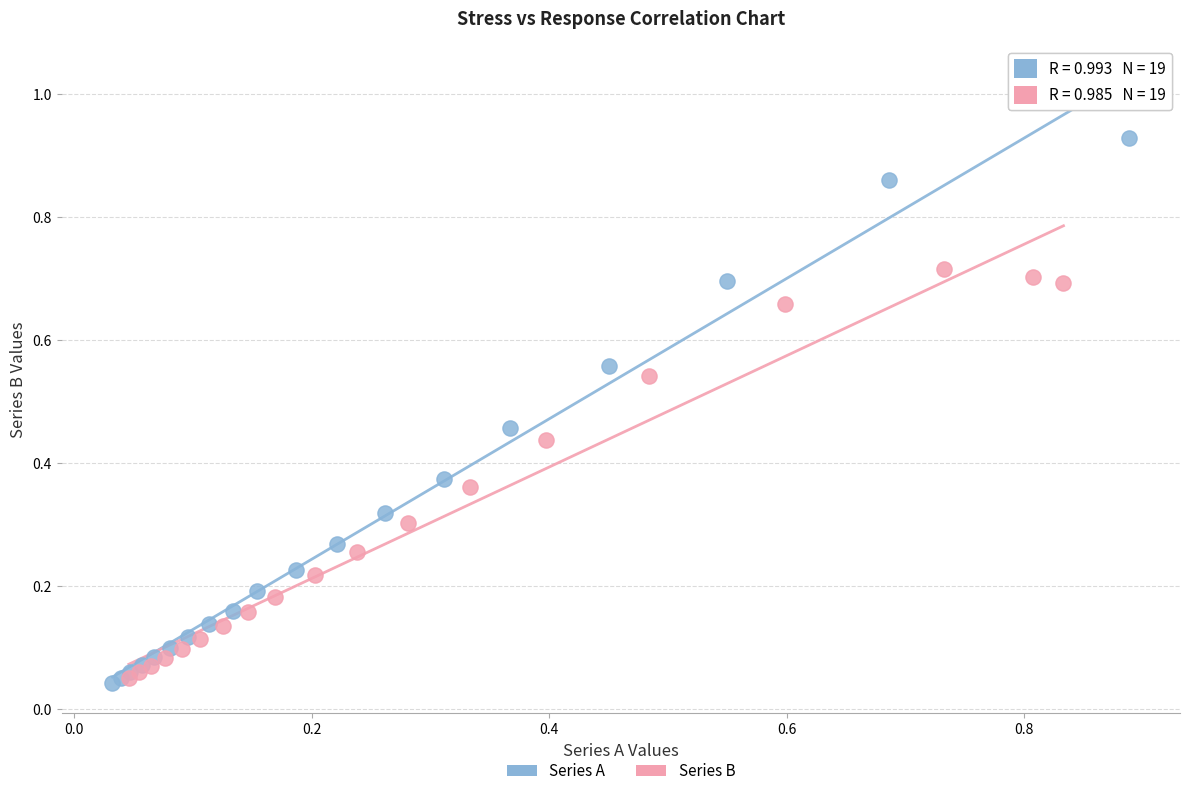

Which series contains the highest Y value?

Series A